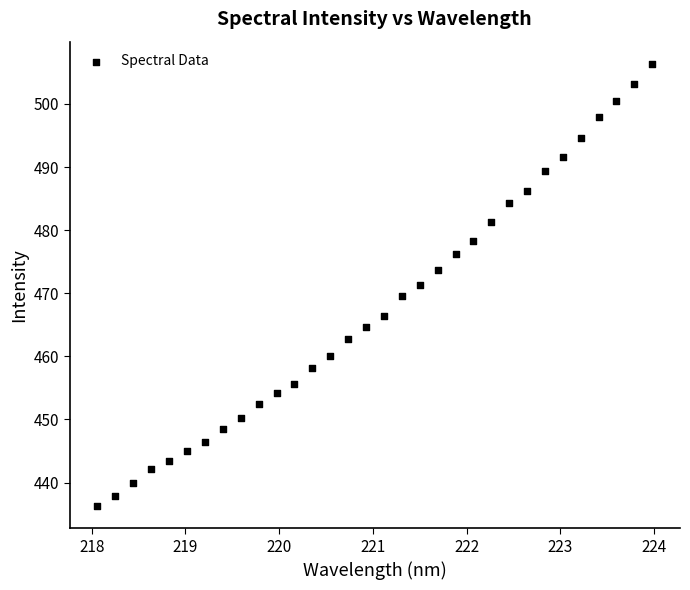

What is the range of Y values (max minus min)?

70.1